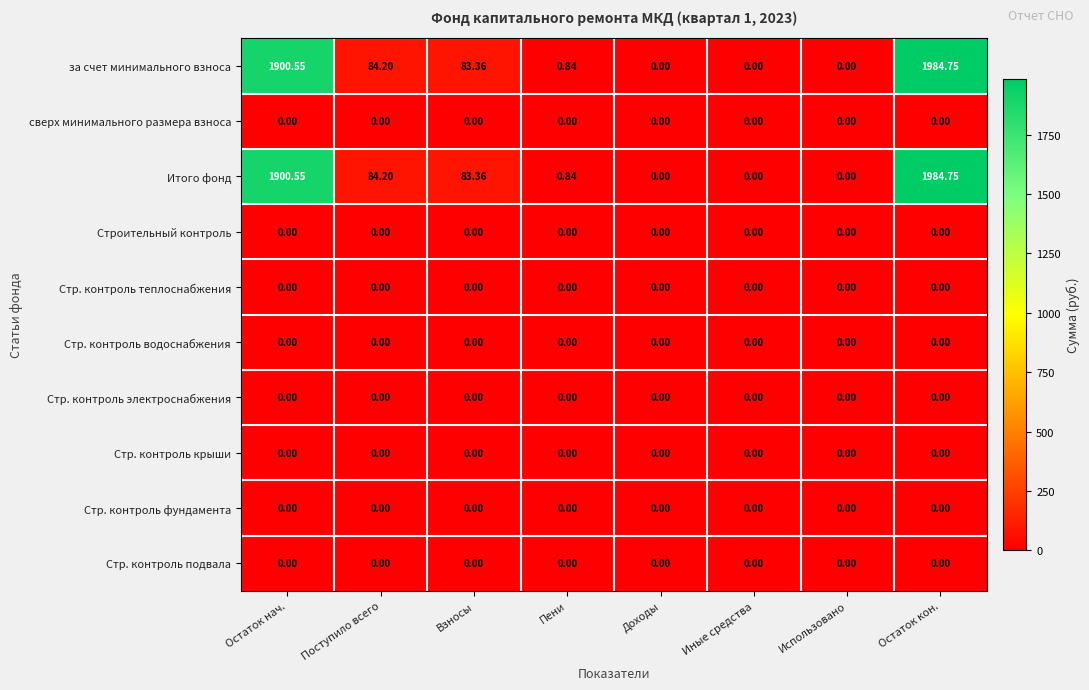

Count the number of data series in this chart.

10